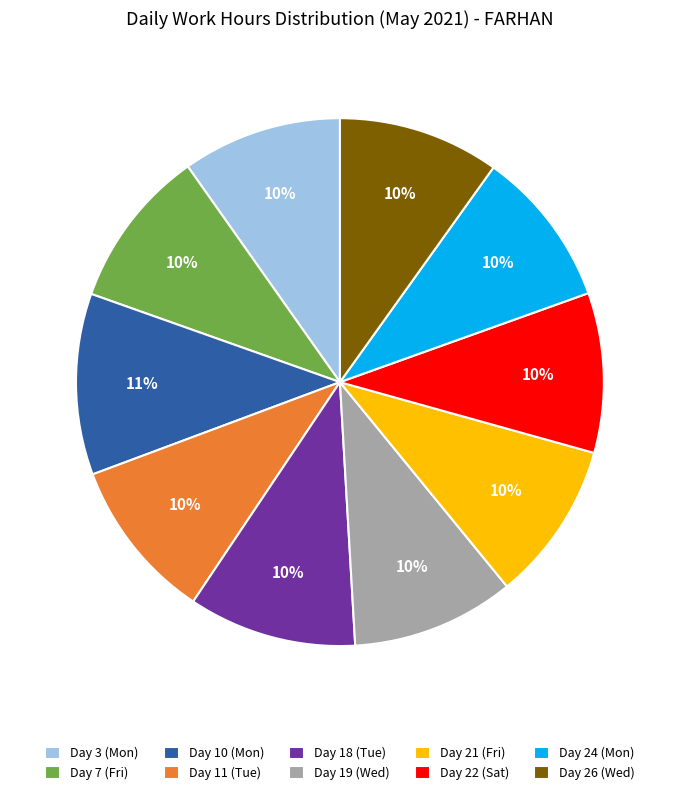

Is it true that Day 11 (Tue) is 10% of the pie?

True